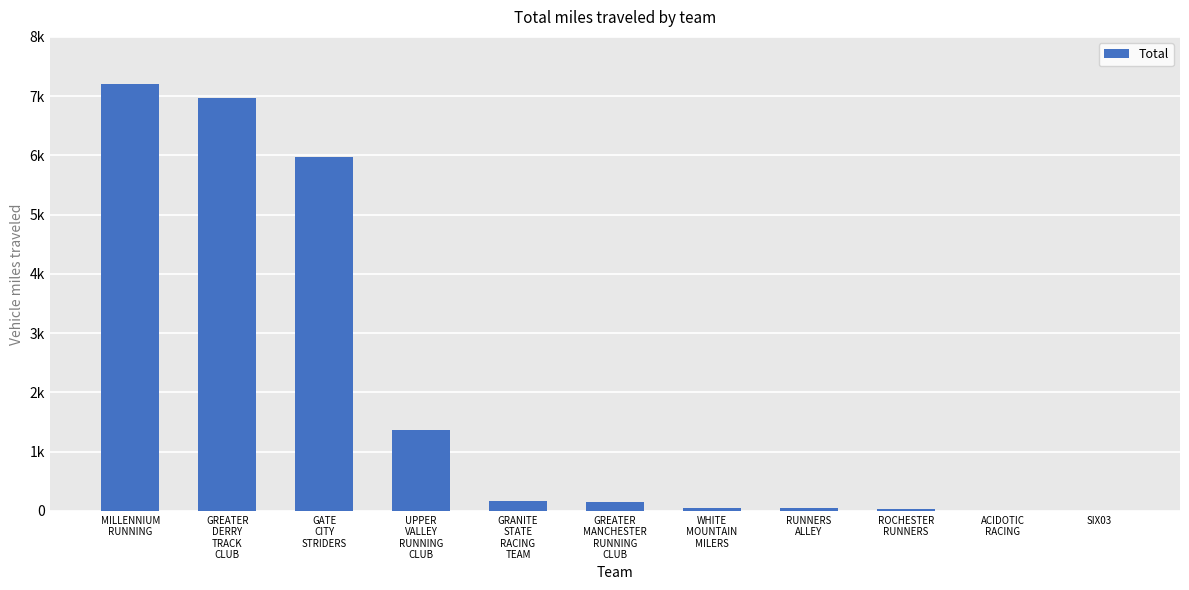

Are the bars horizontal?

No